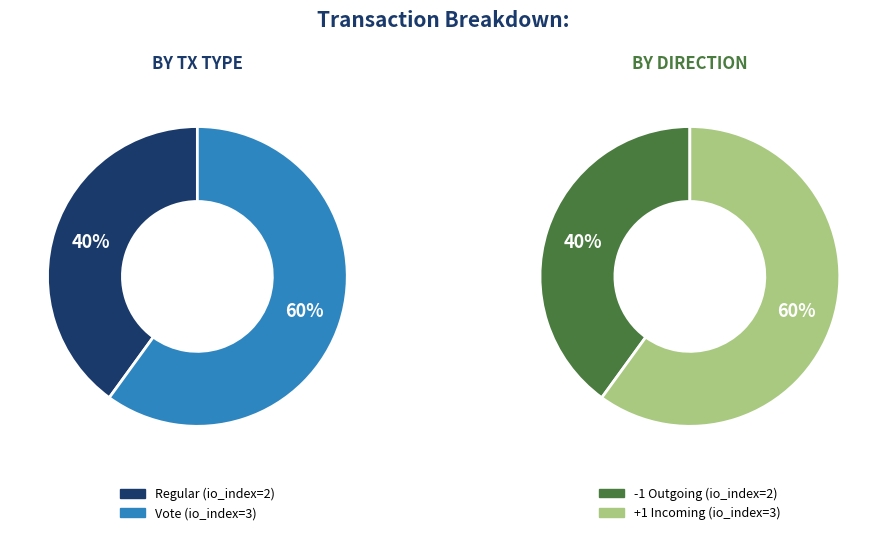

Approximately how many times larger is the value at Vote compared to Regular?

1.5